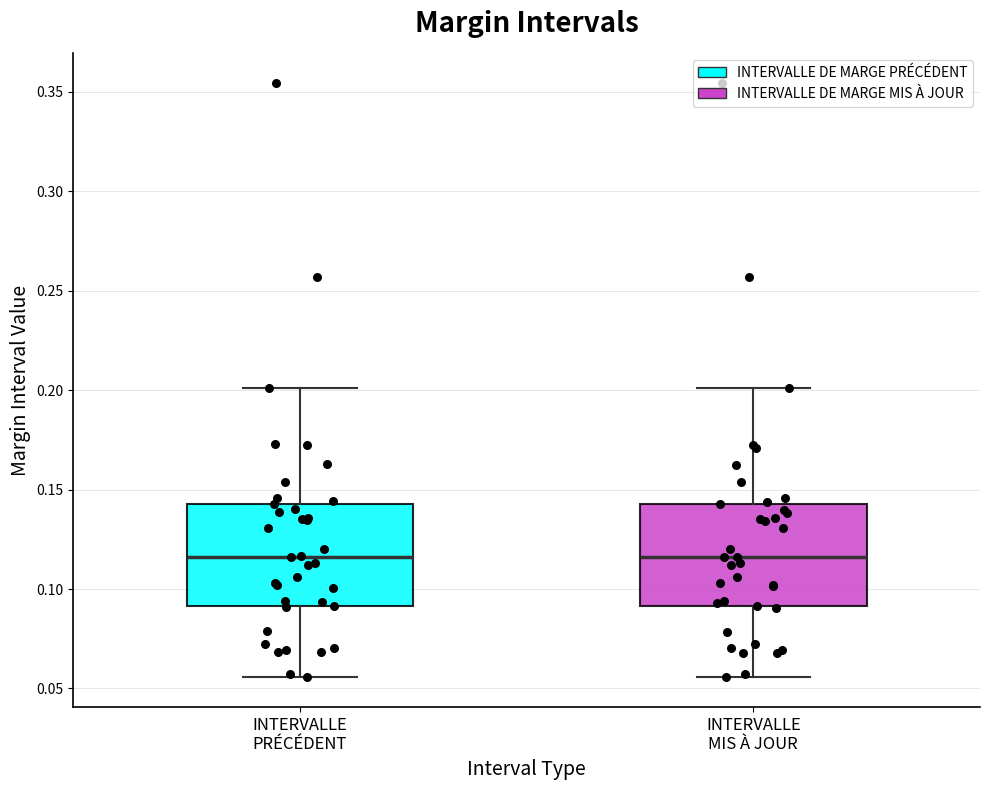

Reading left to right, read every box against the y-axis: the position of its median line, the range the box covers, and the ends of its whiskers. The values are not printed on the chart, so give them approximately, as read against the axis.

INTERVALLE PRÉCÉDENT: median 0.115, box 0.090 to 0.145, whiskers 0.055 to 0.200
INTERVALLE MIS À JOUR: median 0.115, box 0.090 to 0.145, whiskers 0.055 to 0.200